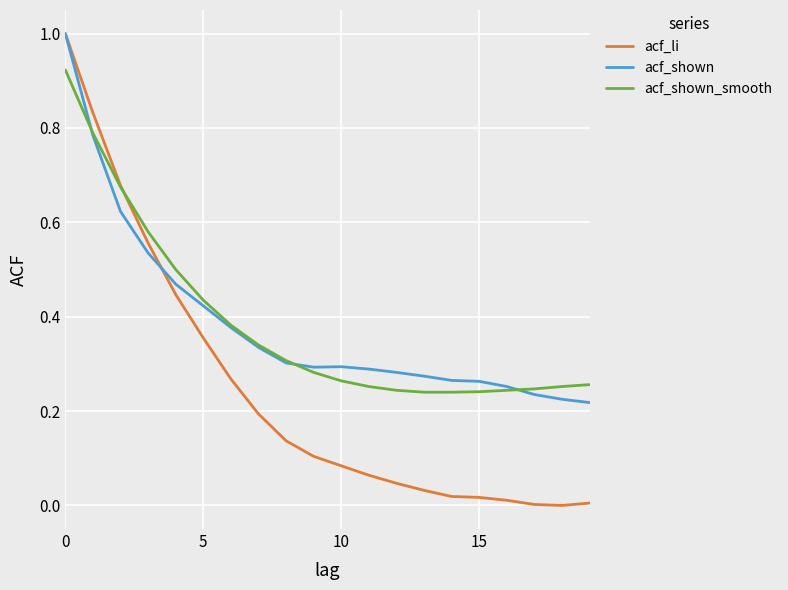

What is the greatest value displayed?

1.0